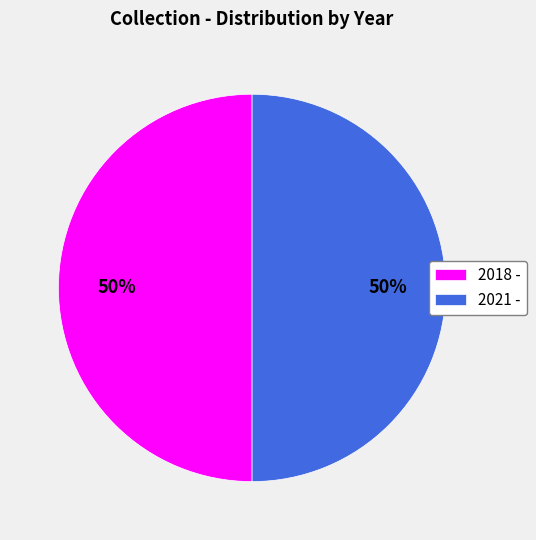

What is the ratio of the value at 2018 - to the value at 2021 -?

1.0